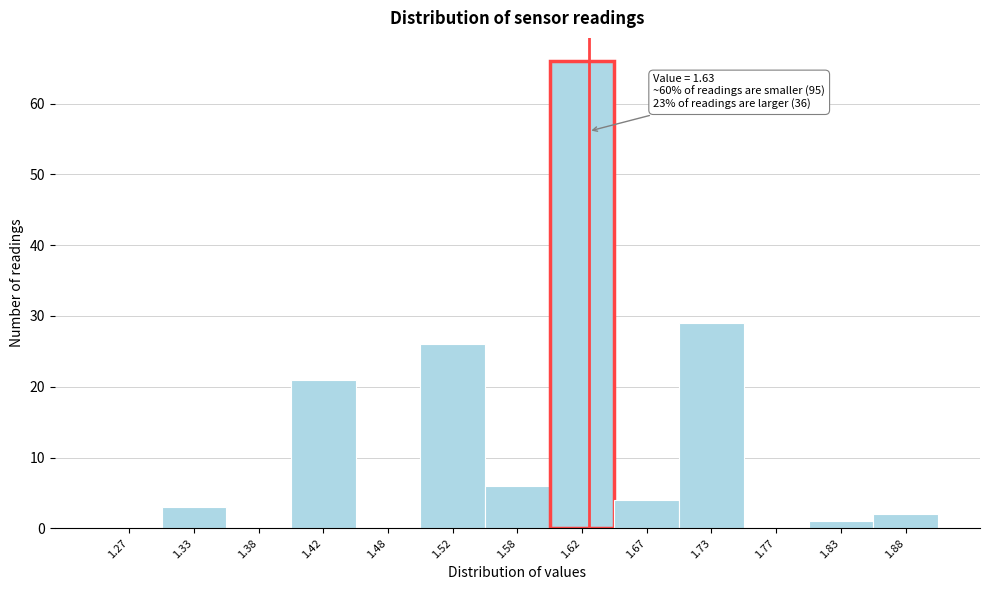

Over which range of the x-axis is the bar tallest?

1.60 to 1.65